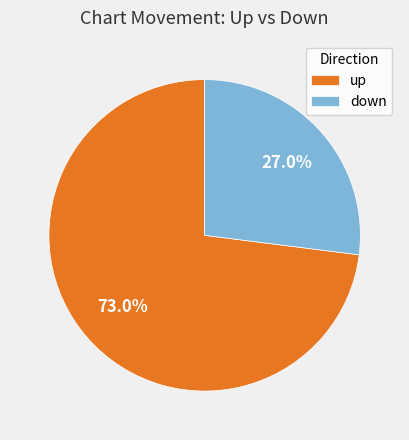

What percentage is NOT represented by up?

27.0%